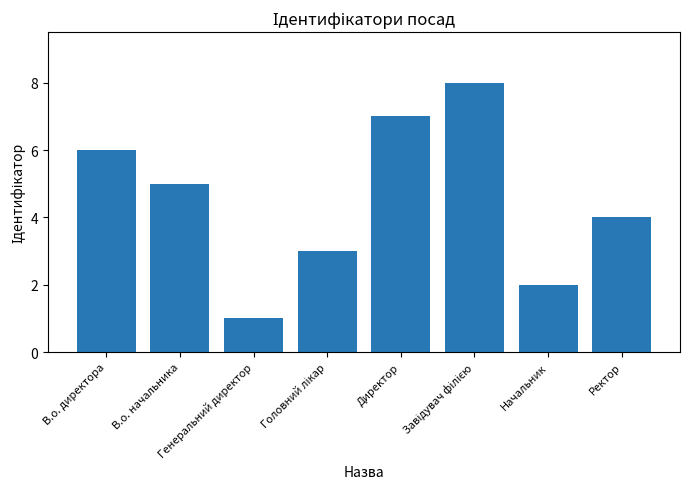

What is the maximum value shown in the chart?

8